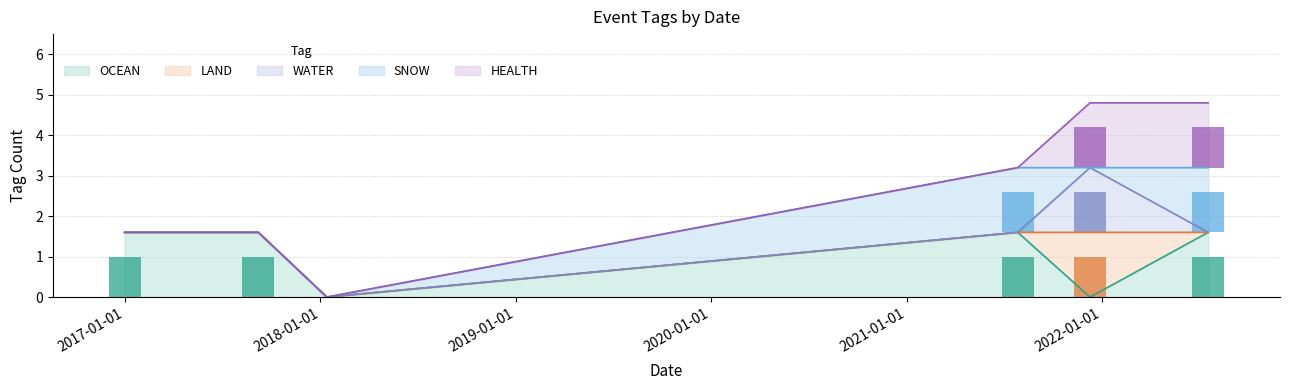

At which label is HEALTH closest to 0?

2017-01-01